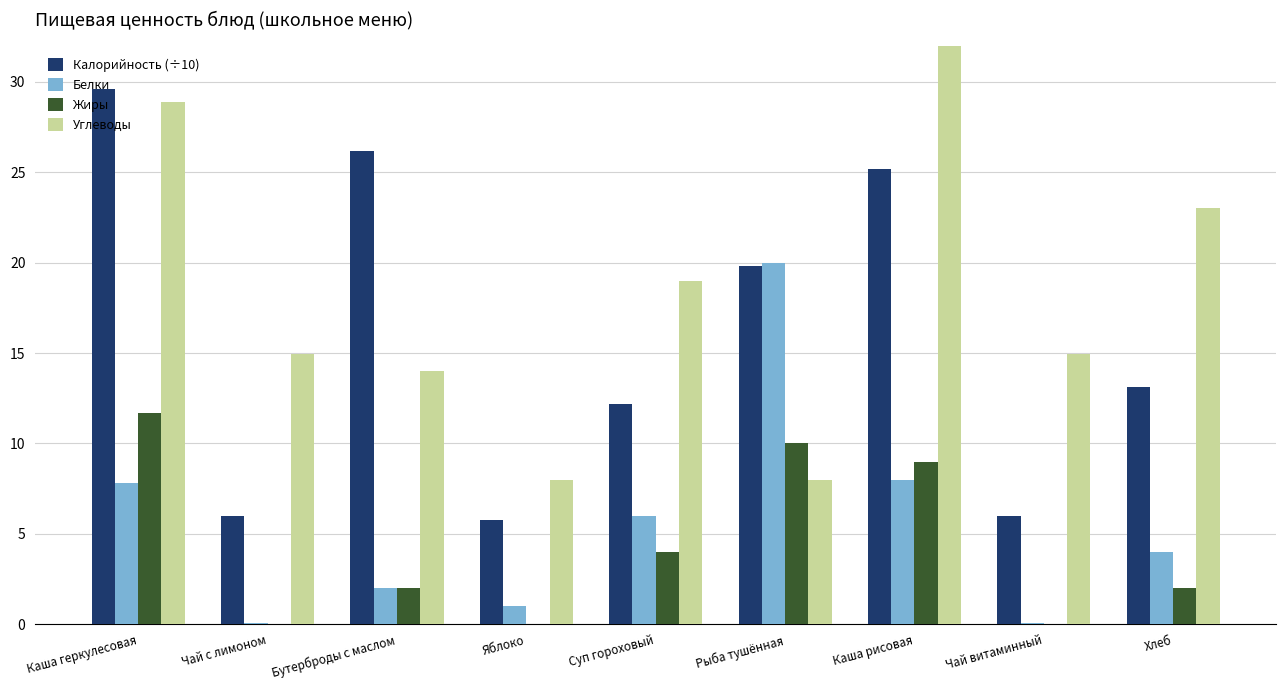

At how many categories does at least one series exceed 33?

1